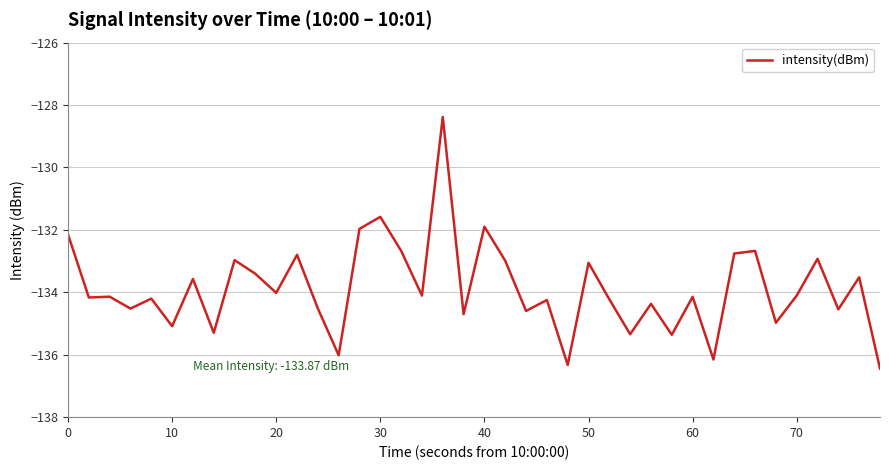

What is the minimum value shown in the chart?

-136.4